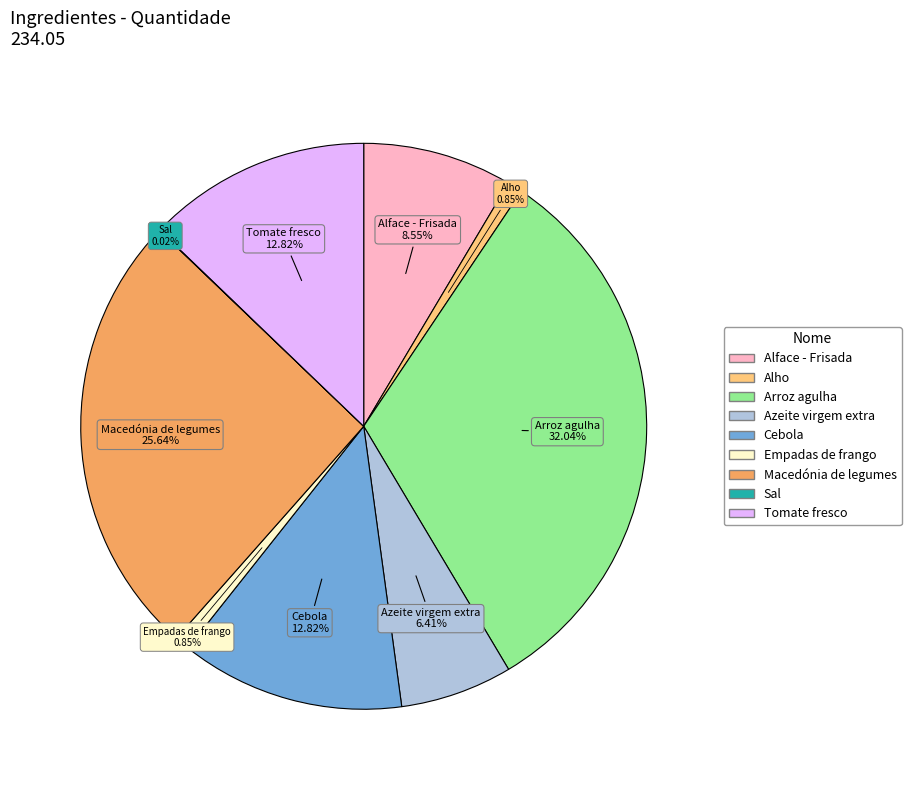

What is the ratio of the value at Cebola to the value at Empadas de frango?

15.0